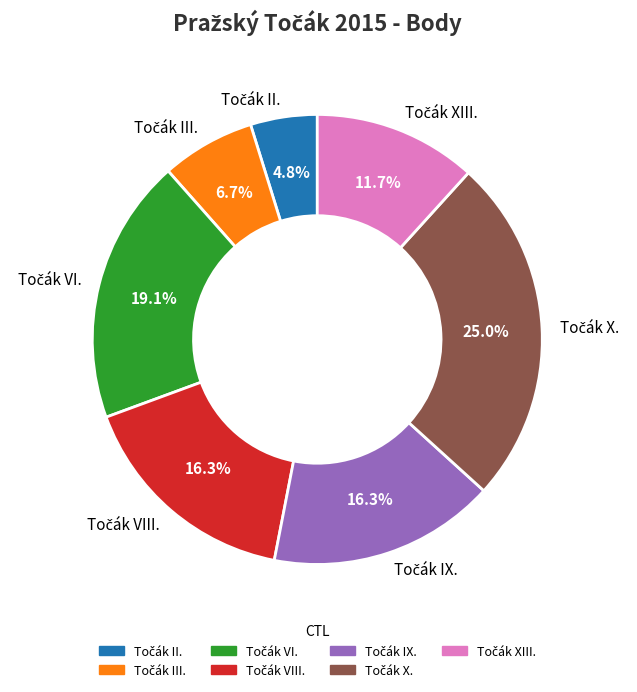

Is there a majority slice in this chart?

No